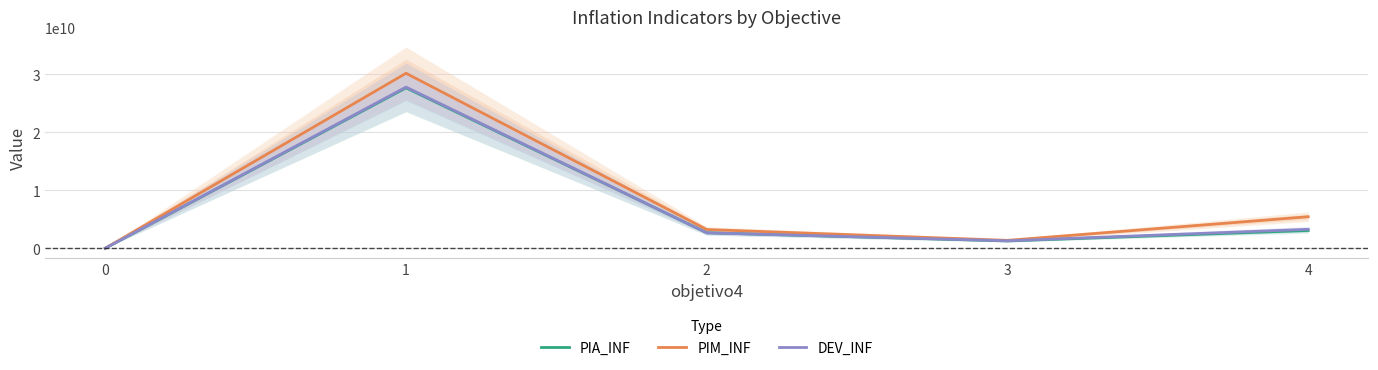

True or false: DEV_INF has a value of 1309011890.5 at 3.

True